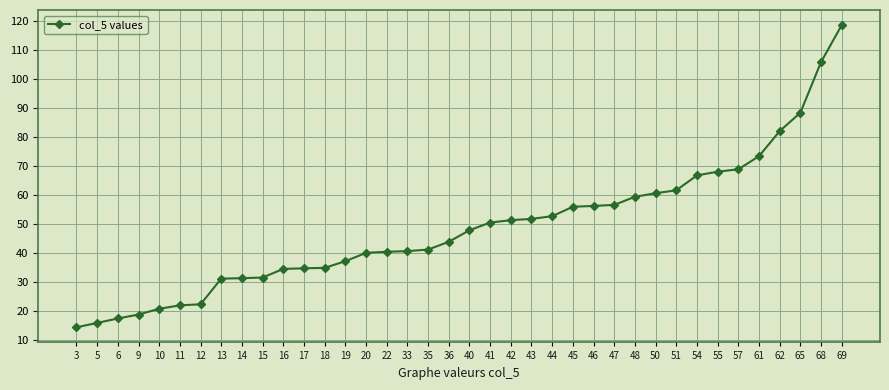

What is the sum of all values?

1848.0